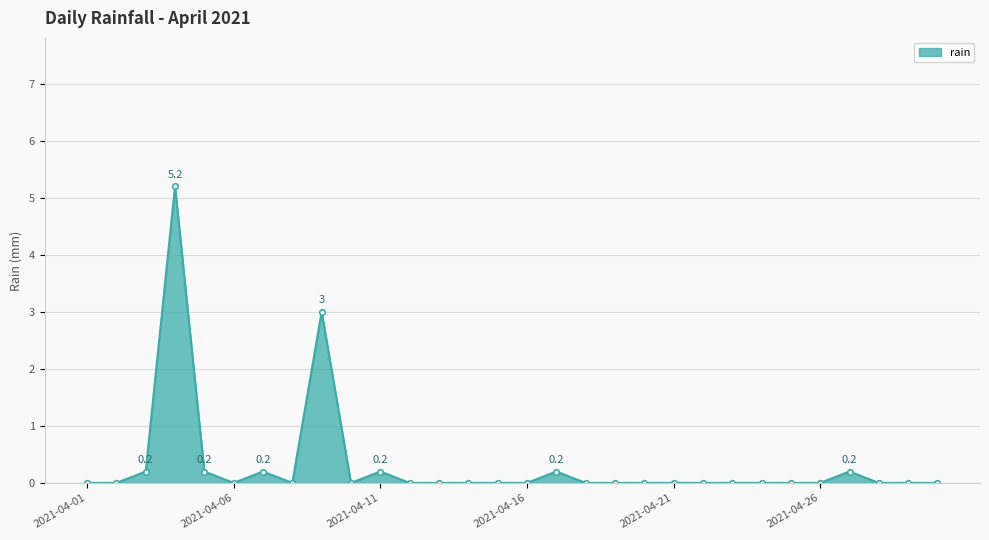

What is the difference between the maximum and minimum values?

5.2